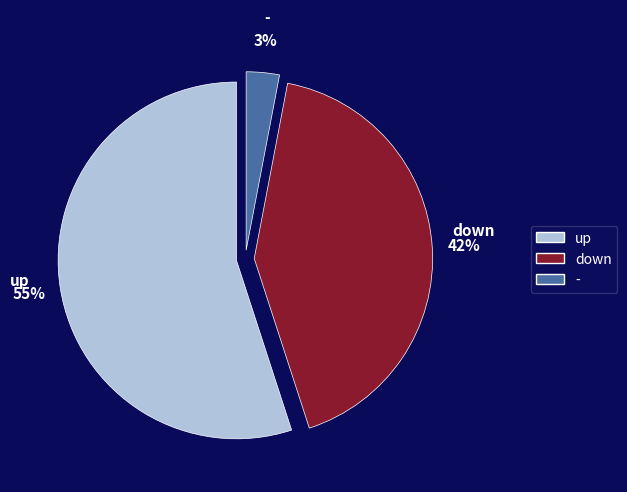

Combined, do - and up account for over 50%?

Yes